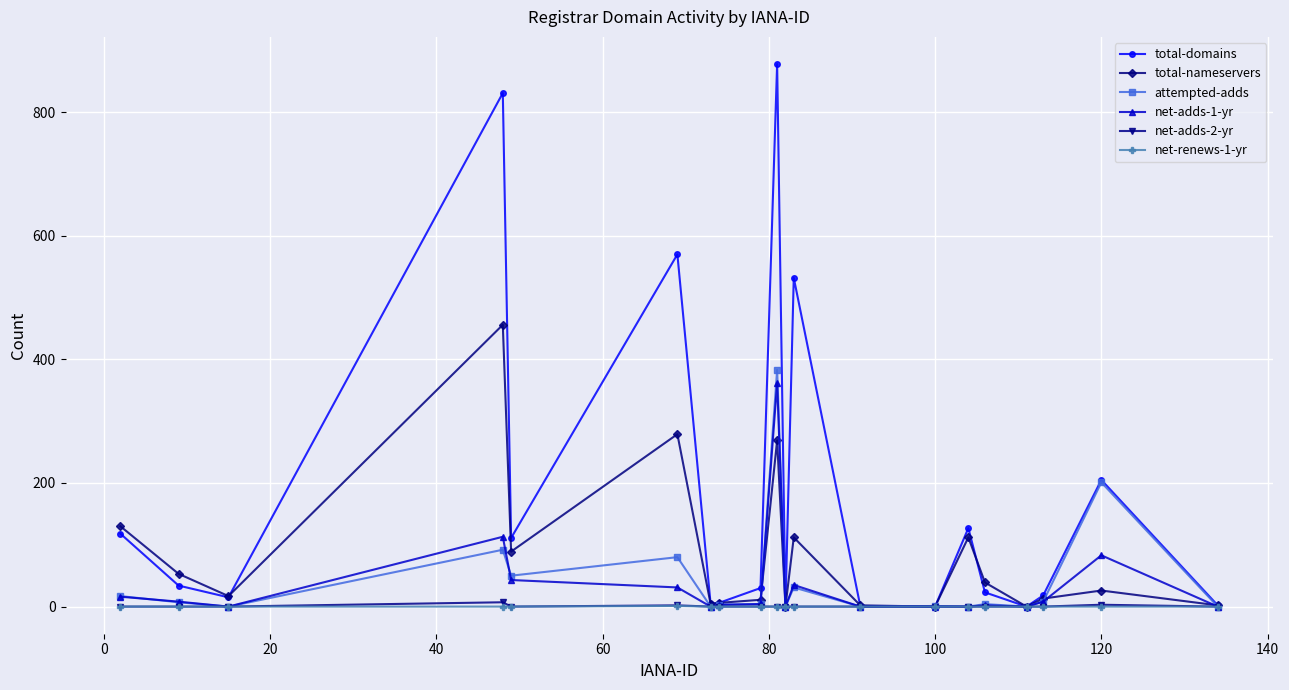

Which series has the widest spread of values?

total-domains